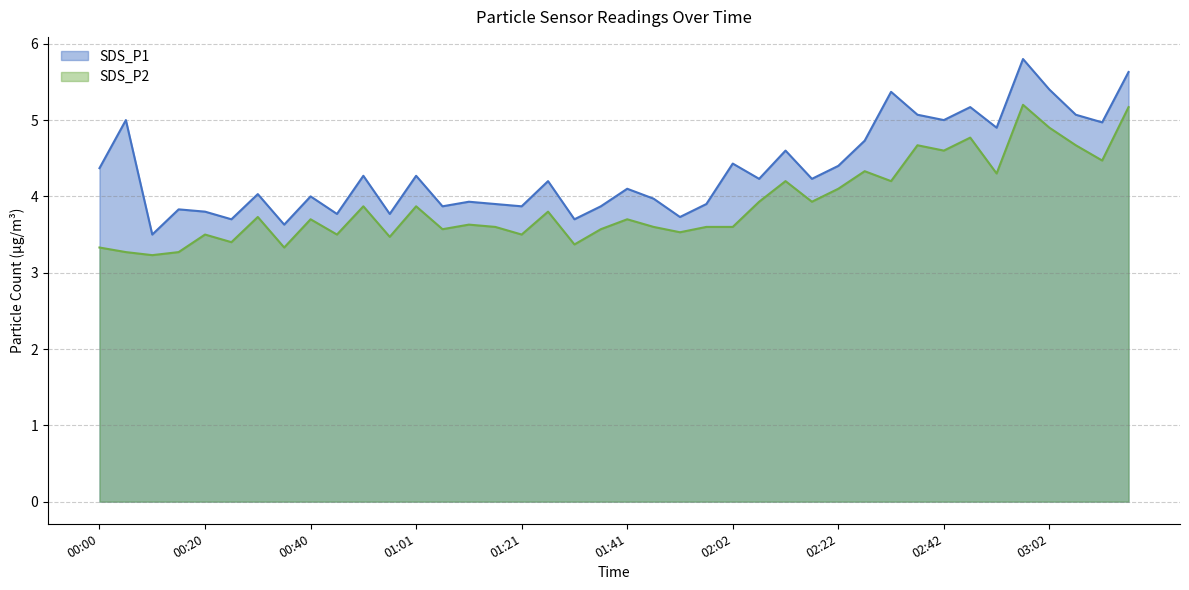

How many distinct data groups are displayed?

2